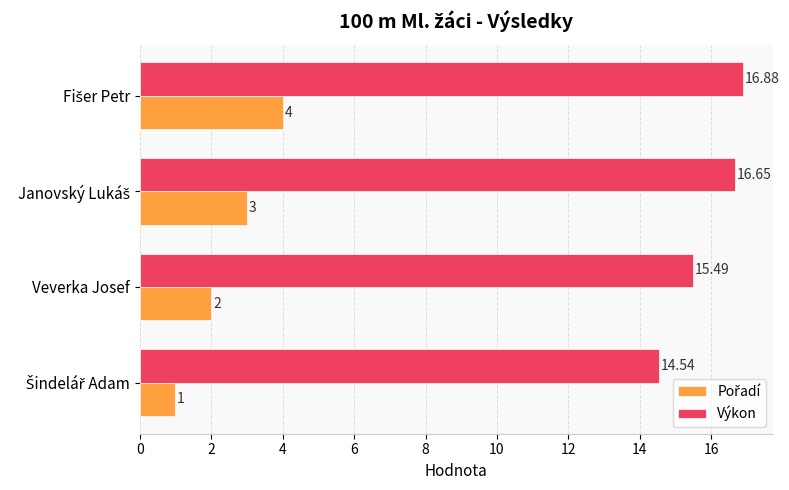

Which series has the largest total across all categories?

Výkon